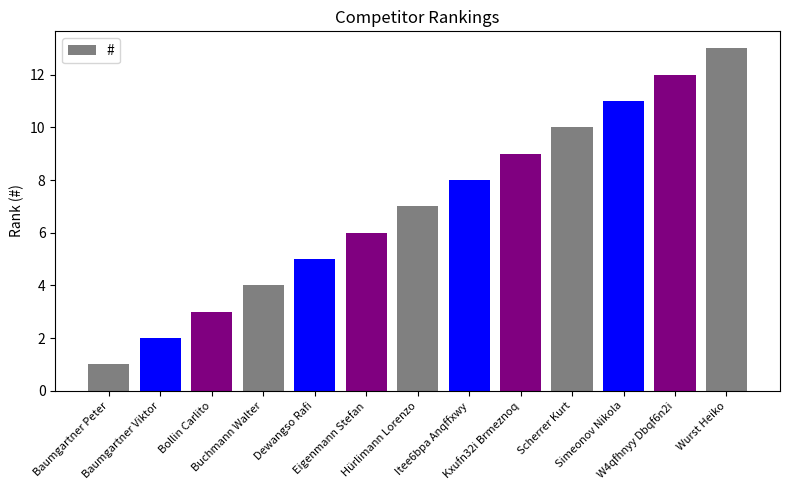

Reading right to left, what are all the values shown in this chart?

Wurst Heiko=13	W4qfhnyy Dbqf6n2i=12	Simeonov Nikola=11	Scherrer Kurt=10	Kxufn32i Brmeznoq=9	Itee6bpa Anqffxwy=8	Hürlimann Lorenzo=7	Eigenmann Stefan=6	Dewangso Rafi=5	Buchmann Walter=4	Bollin Carlito=3	Baumgartner Viktor=2	Baumgartner Peter=1